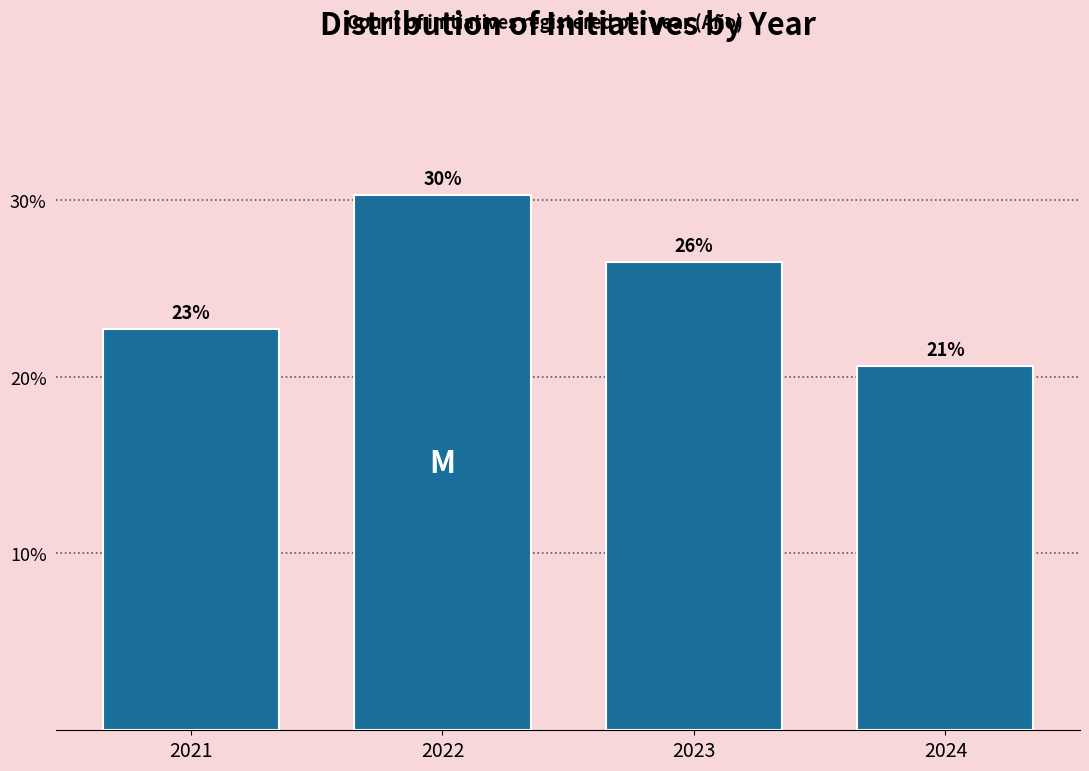

How many bars are there in total?

4